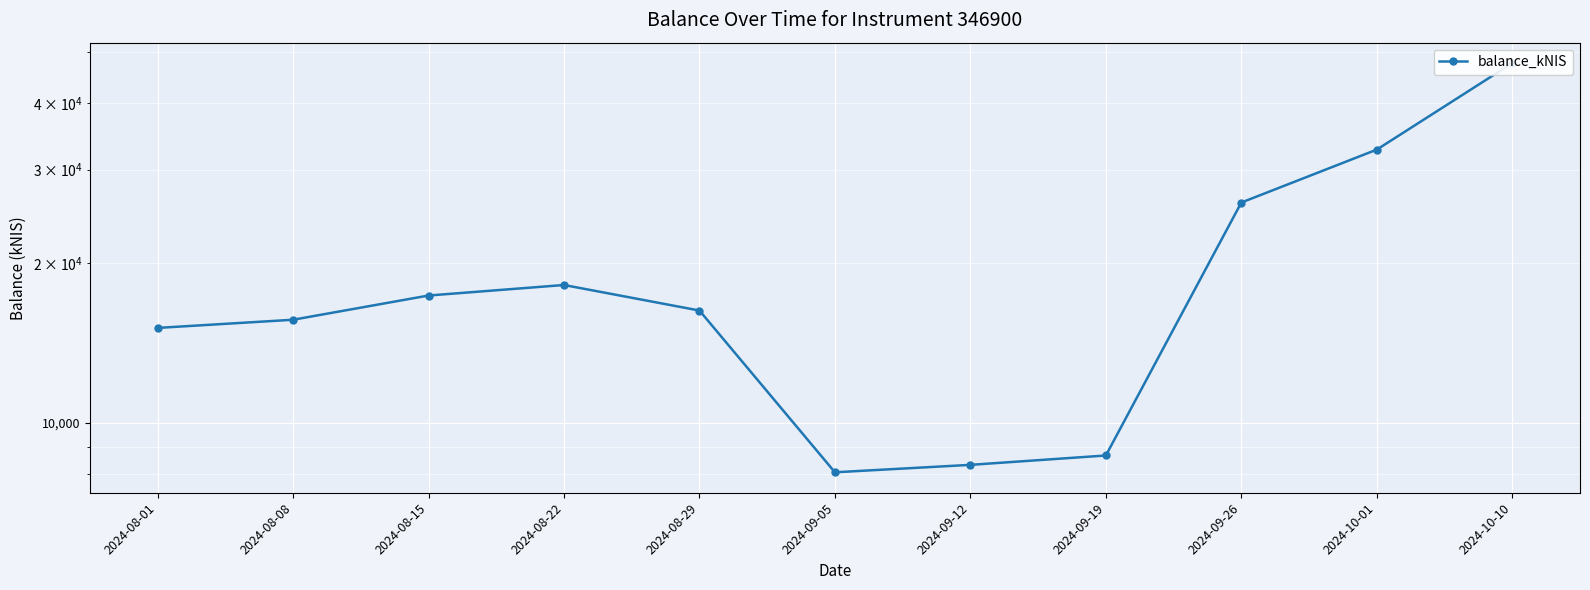

Is this an area chart (filled region under the line)?

No